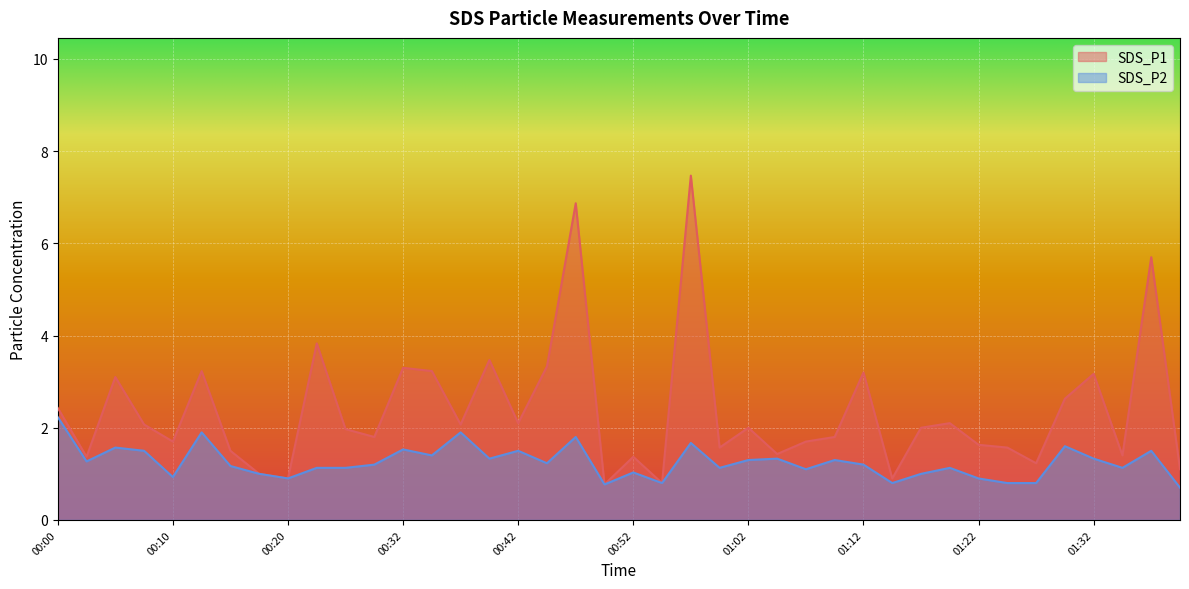

The value of SDS_P2 at 01:07 is 1.1. True or false?

True